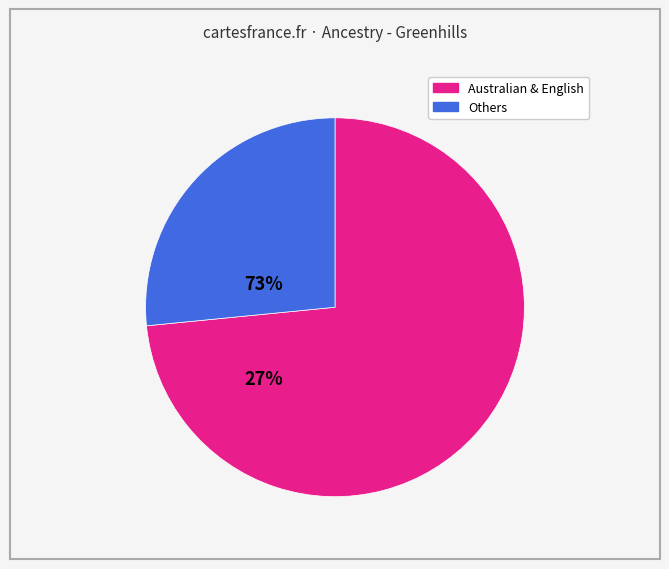

Does any single category account for the majority?

Yes